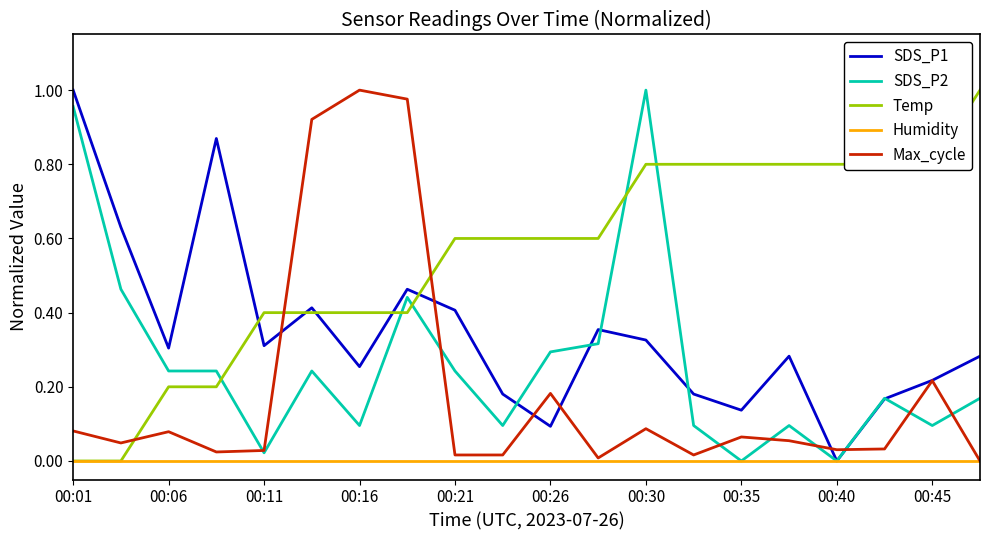

At how many categories does at least one series exceed 0?

20